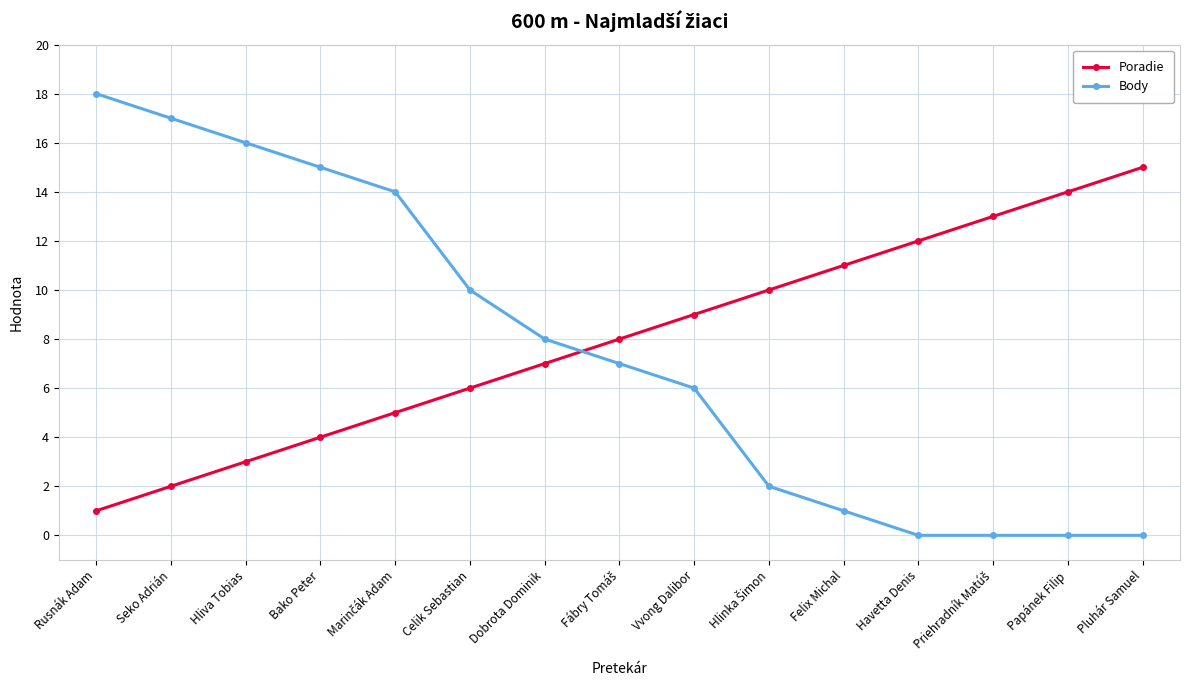

Rank the series by their maximum value, from highest to lowest.

Body, Poradie